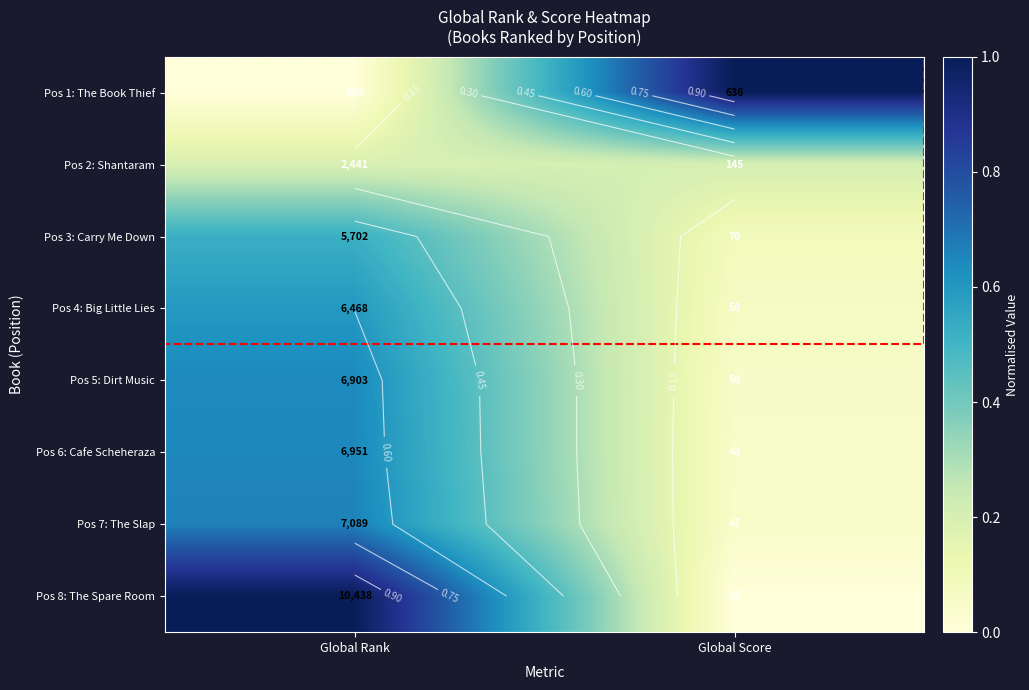

True or false: Pos 4: Big Little Lies has a value of 0.4 at Global Rank.

False